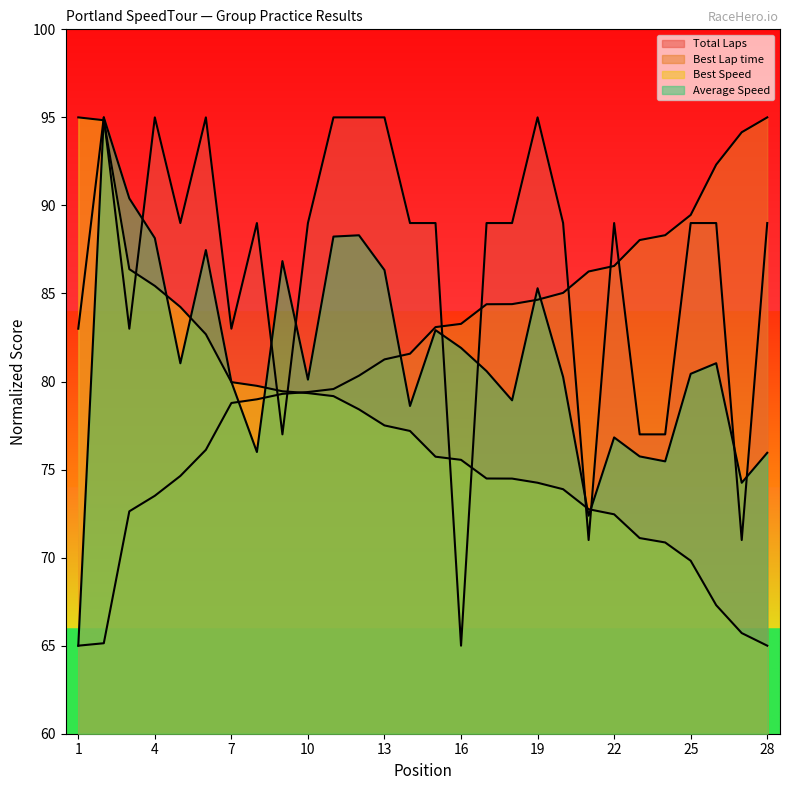

What is the value of the Average Speed point at the 21st from the left?

72.4